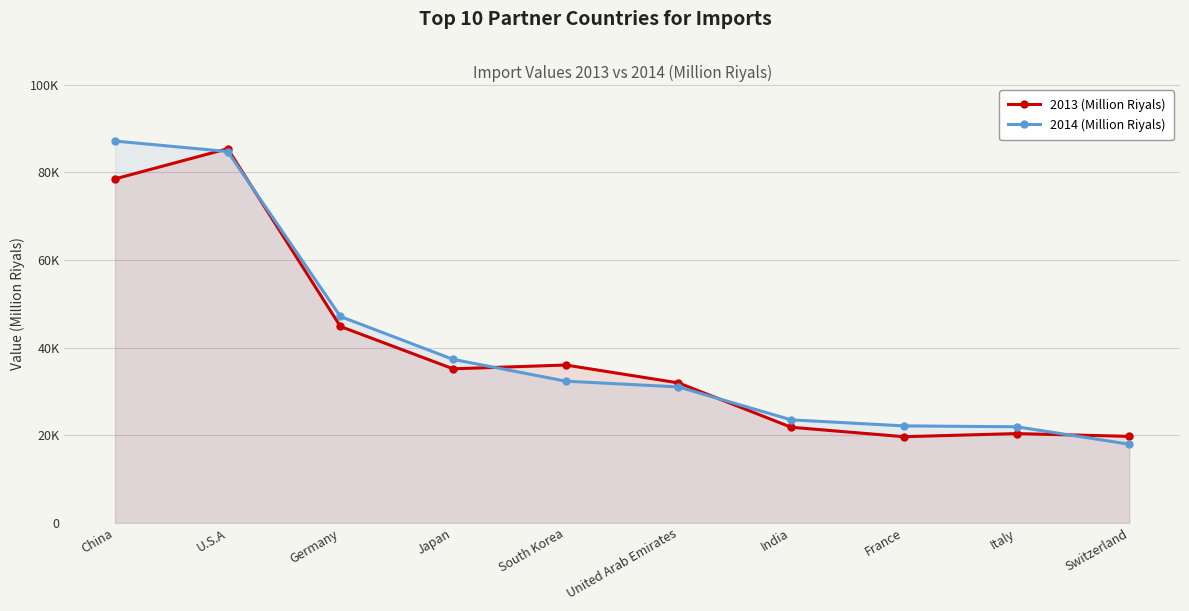

Rank the series by their average value, from lowest to highest.

2013 (Million Riyals), 2014 (Million Riyals)